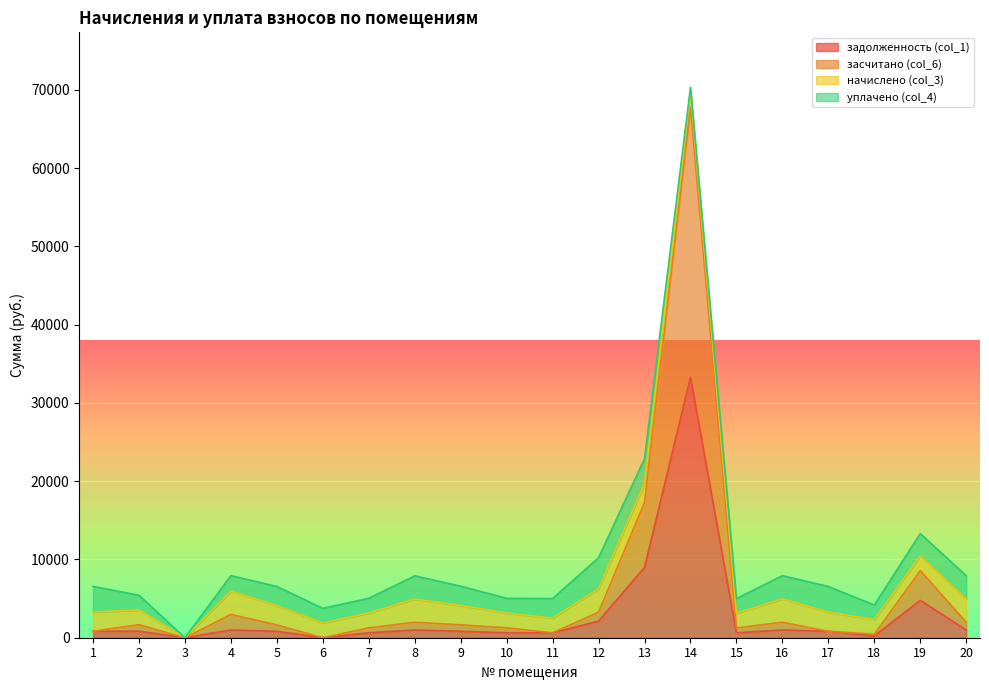

True or false: засчитано (col_6) has more than 1 points higher than both neighbors.

True